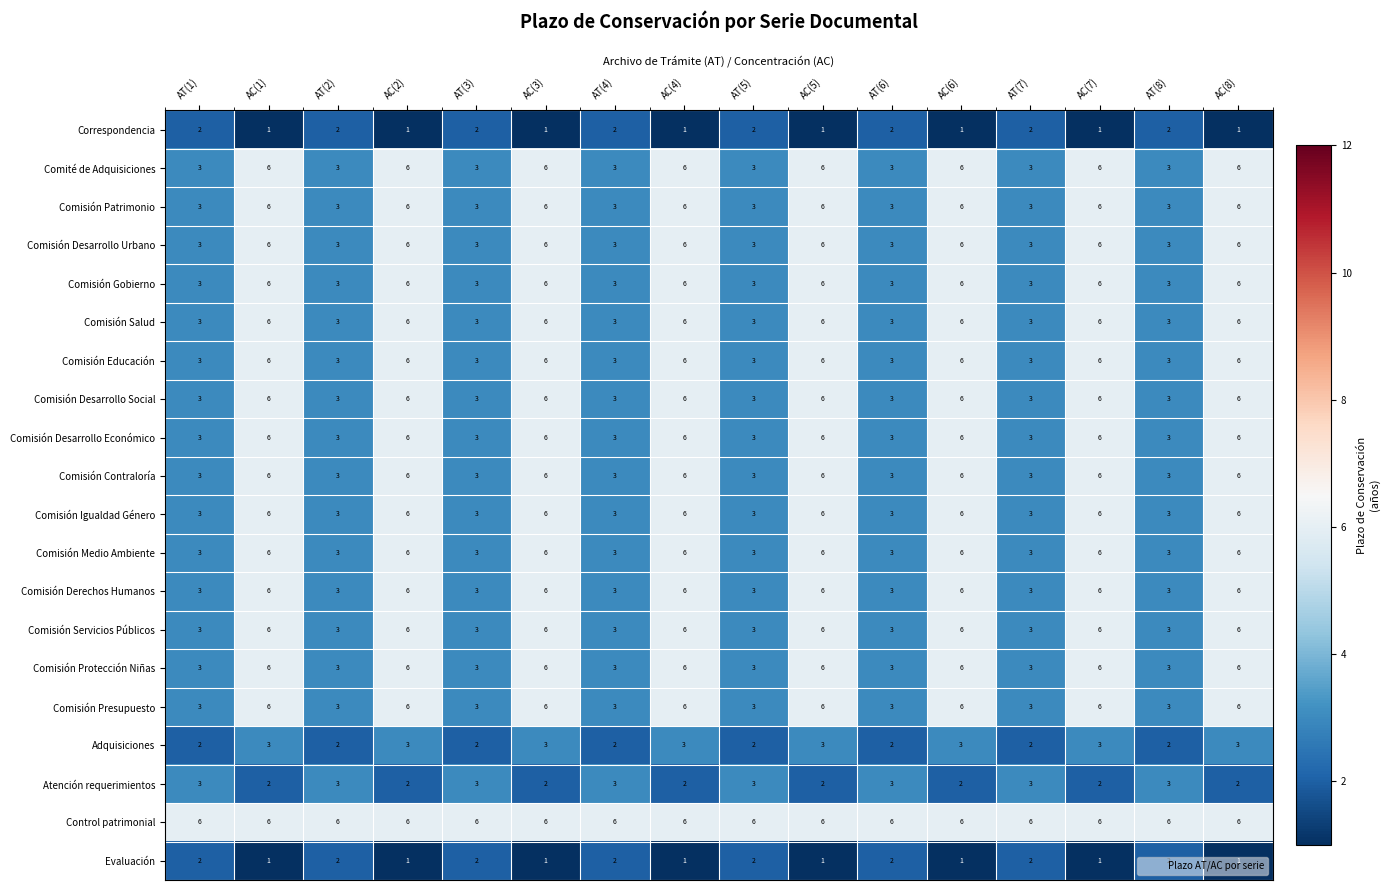

How many series are shown in this chart?

20